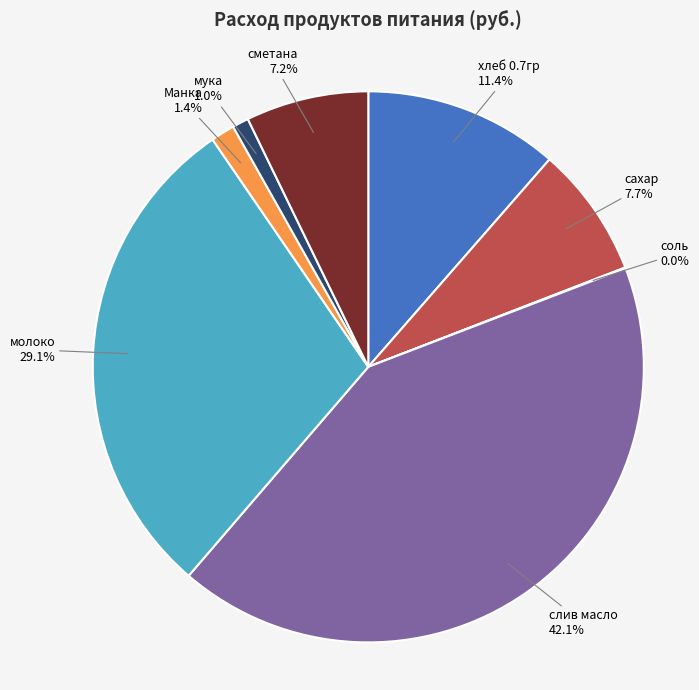

What is the largest slice in the pie chart?

слив масло